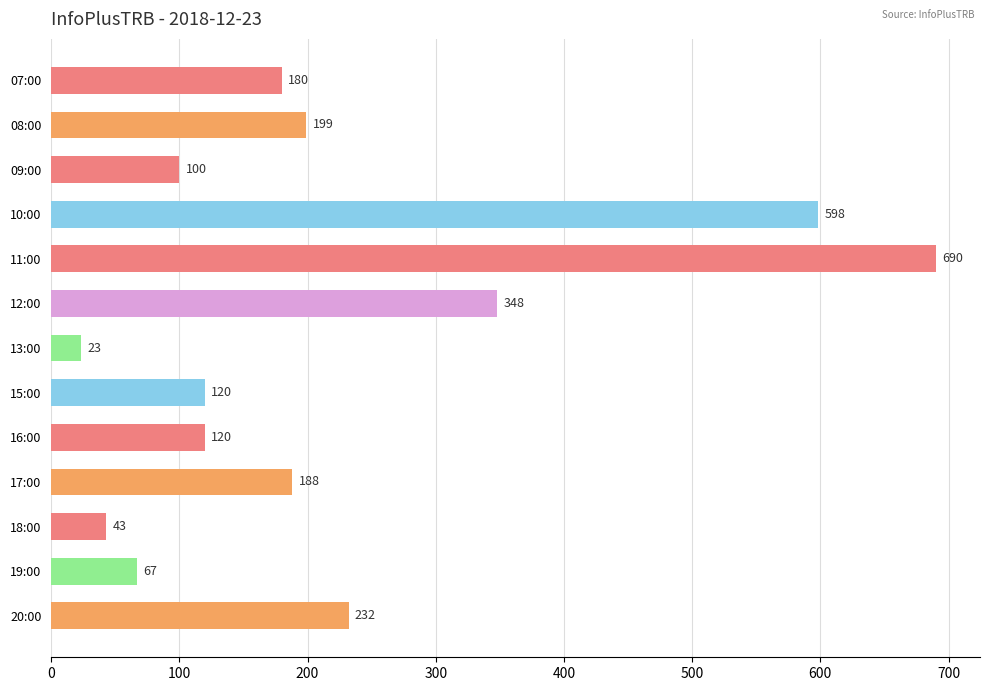

What value does the data have at 19:00, to the nearest 100?

100